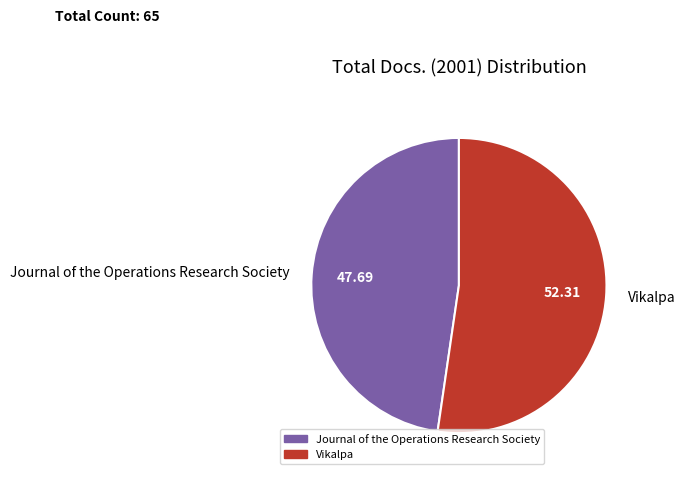

Rank the categories by value from highest to lowest.

Vikalpa, Journal of the Operations Research Society